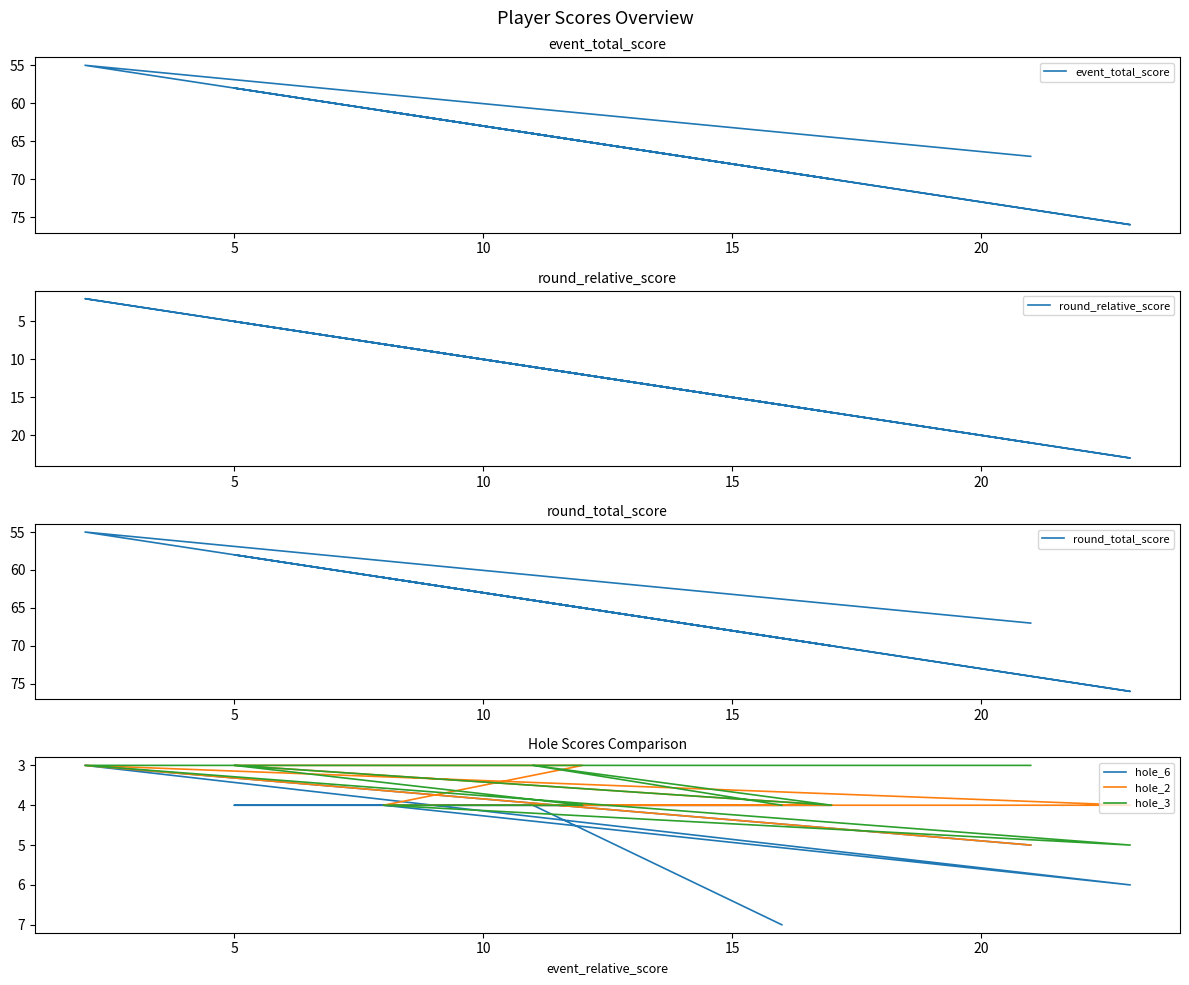

What are all the series names shown in the legend?

event_total_score, round_relative_score, round_total_score, hole_6, hole_2, hole_3